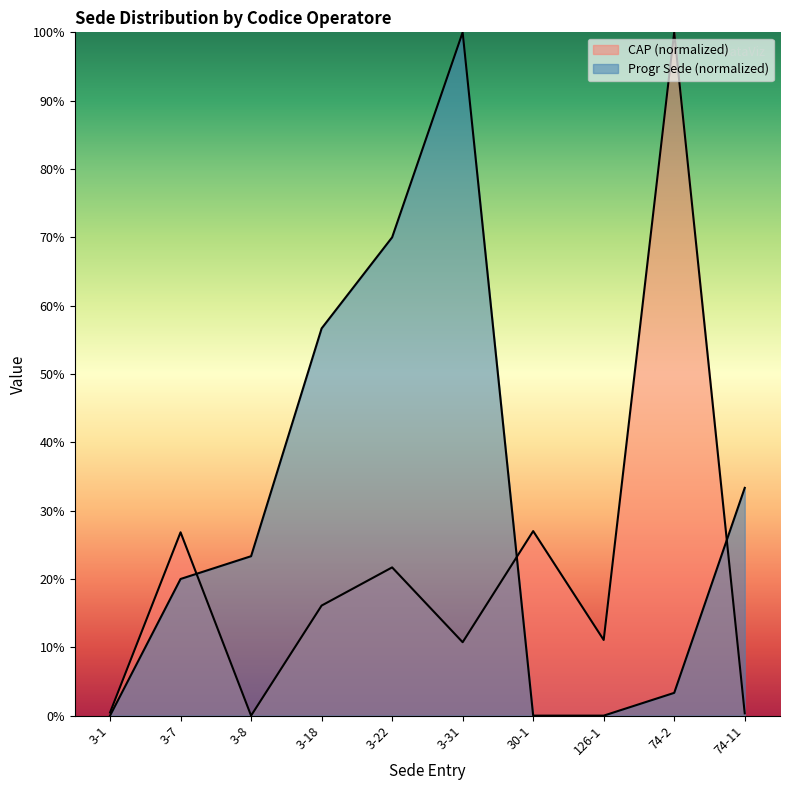

How many positive values does the Progr Sede series have?

7